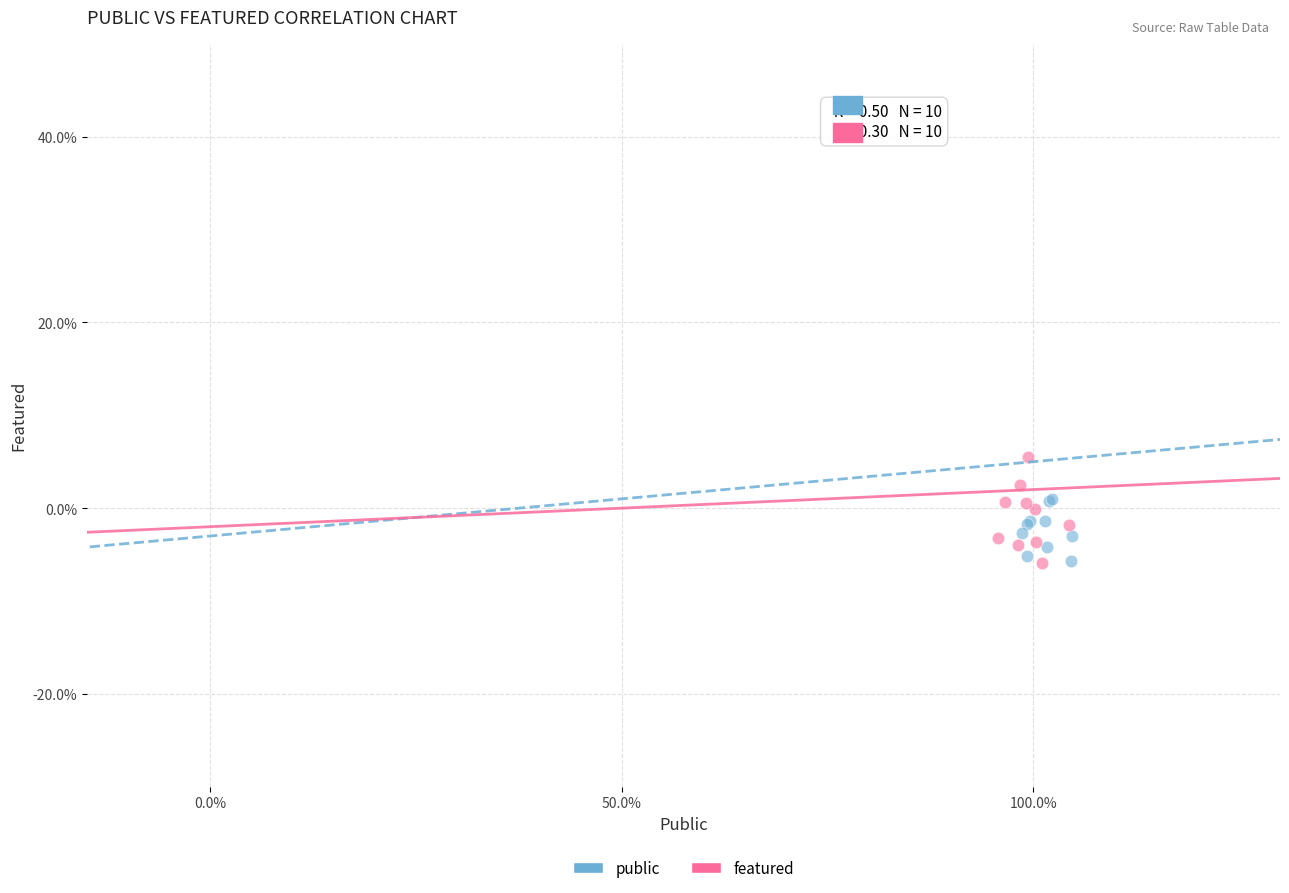

What are all the series names shown in the legend?

public, featured